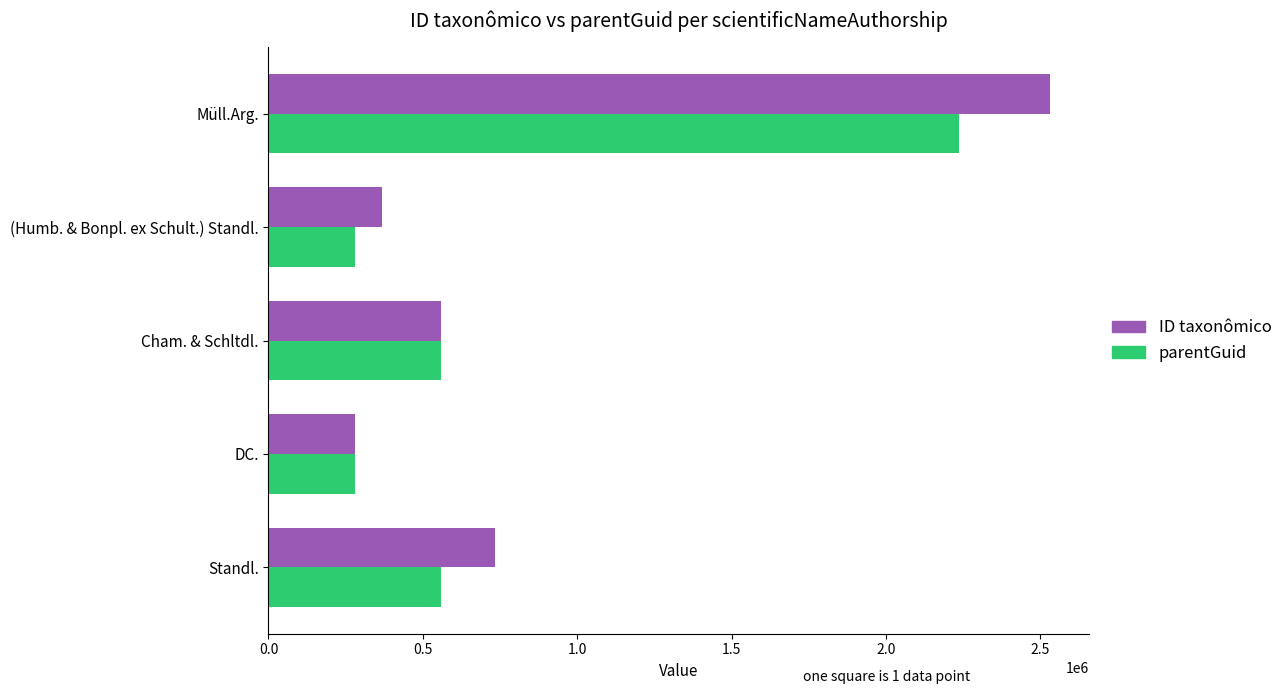

True or false: ID taxonômico has a value of 842850 at Cham. & Schltdl..

False